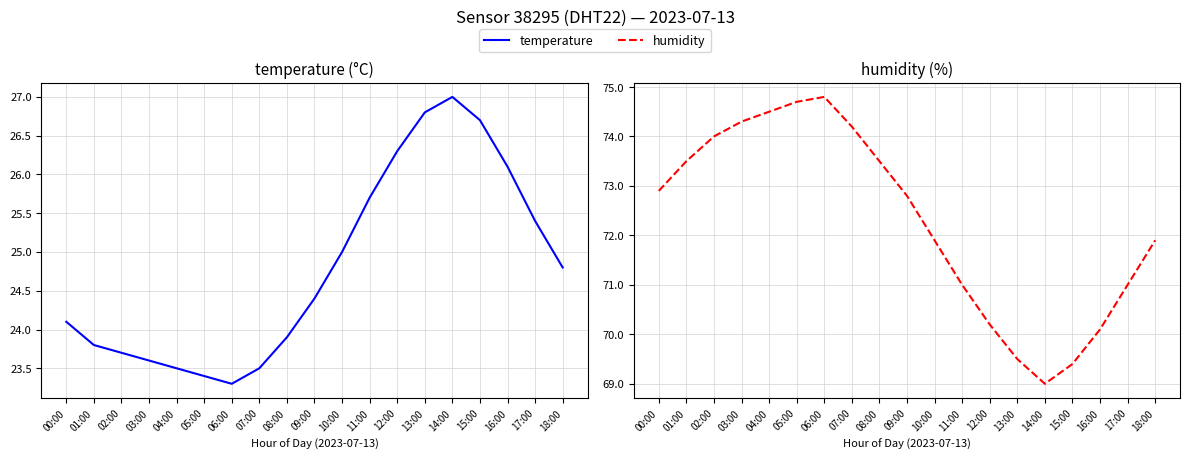

What is the value of the humidity point at the 13th from the left?

70.2